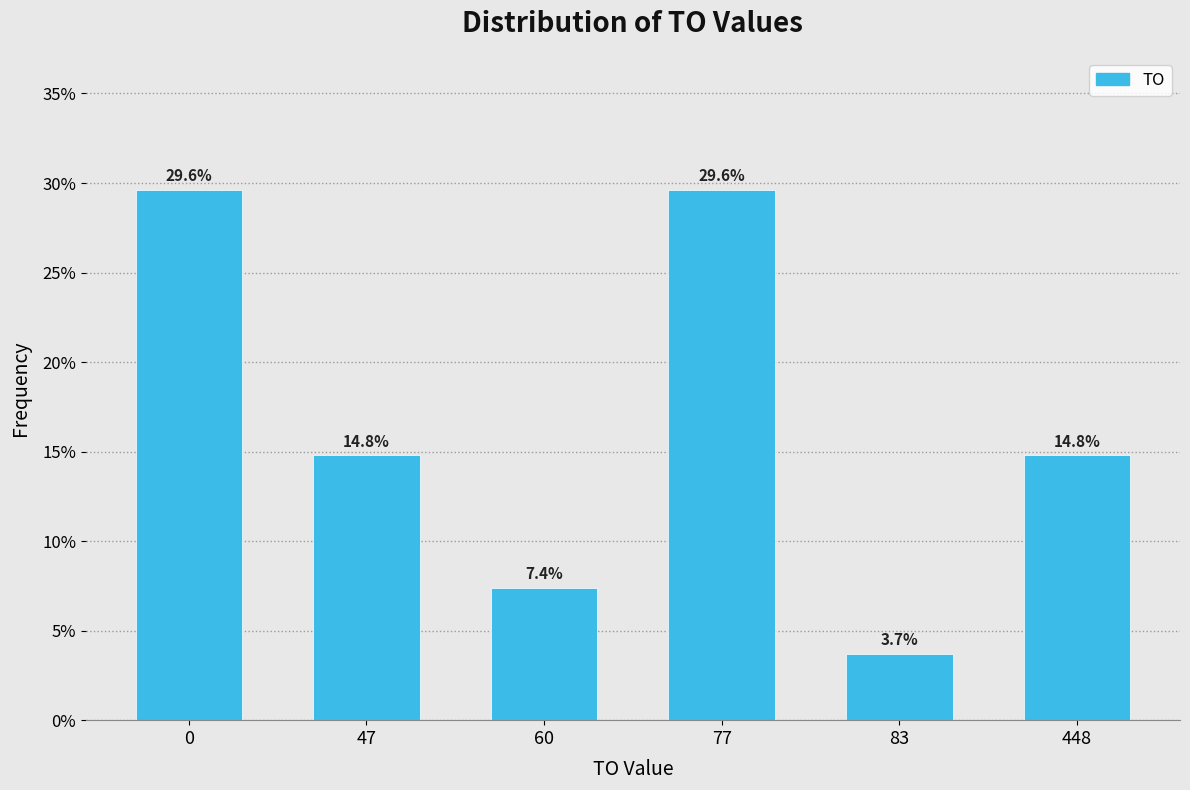

Reading left to right, list all the values displayed in this chart.

29.6	14.8	7.4	29.6	3.7	14.8